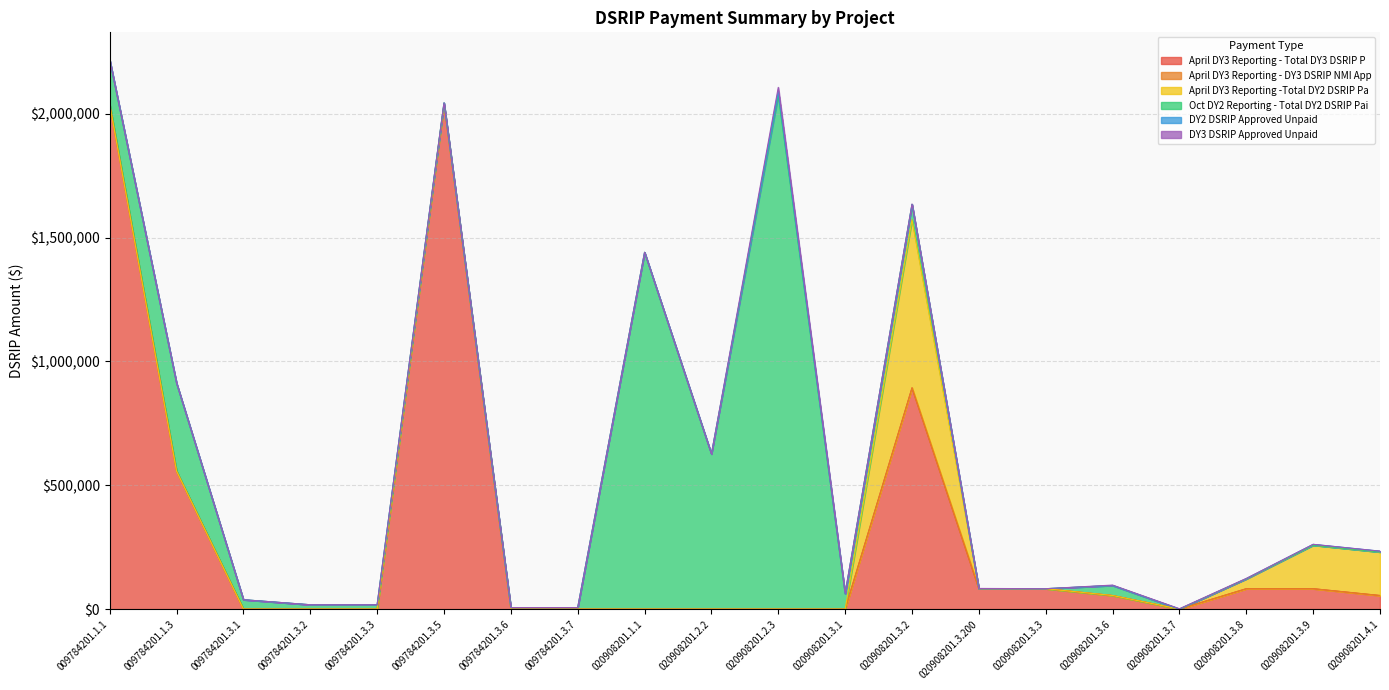

What is the value of the April DY3 Reporting -Total DY2 DSRIP Pa point at the 13th from the left?

678553.6